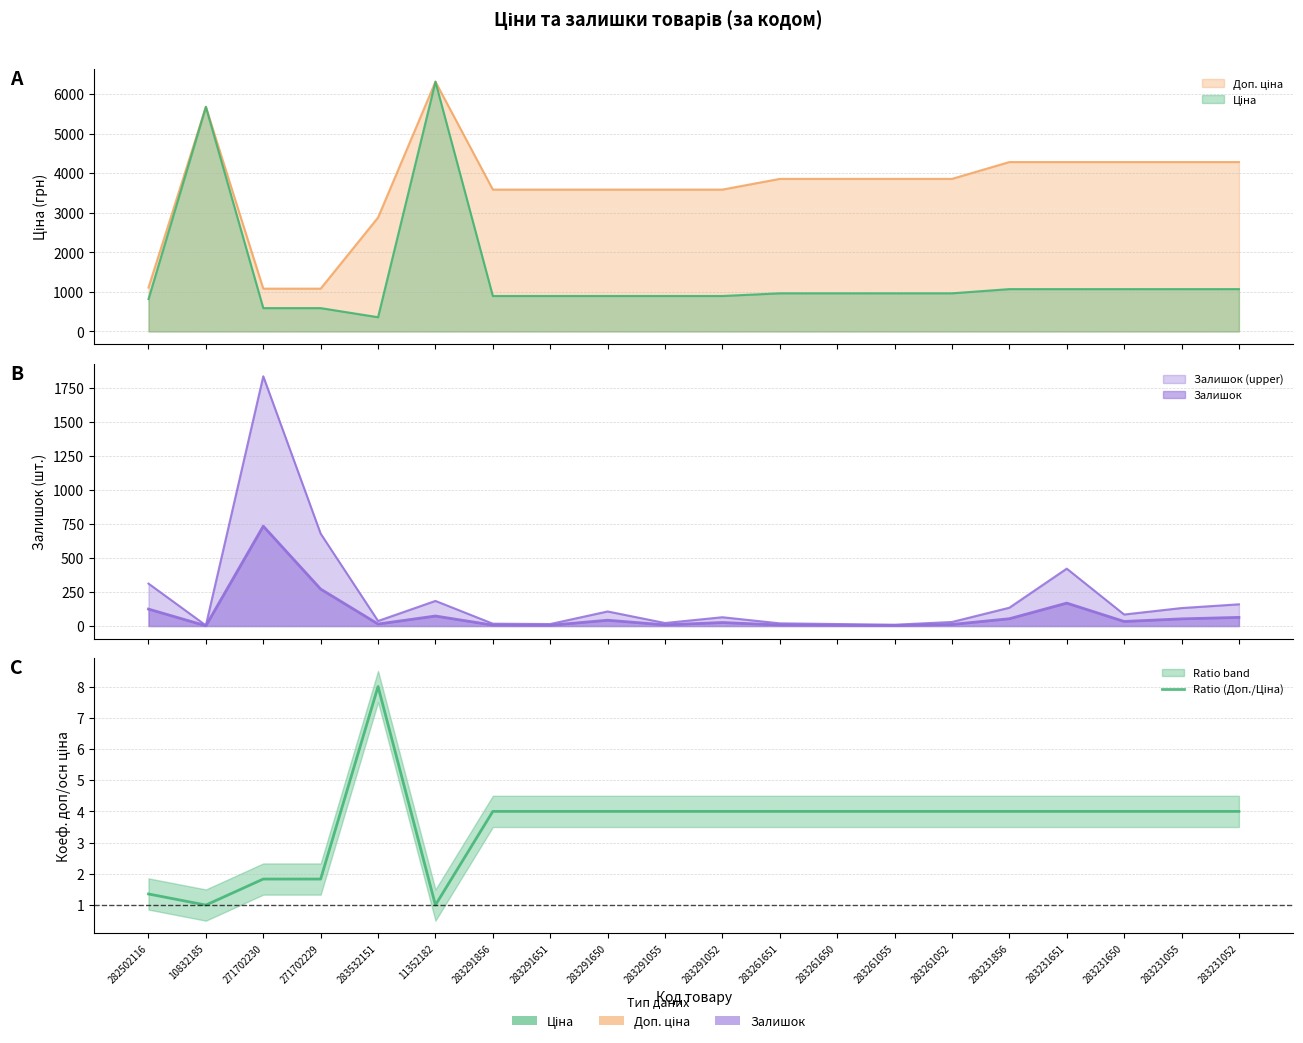

Which category has the lowest value across all series?

10832185